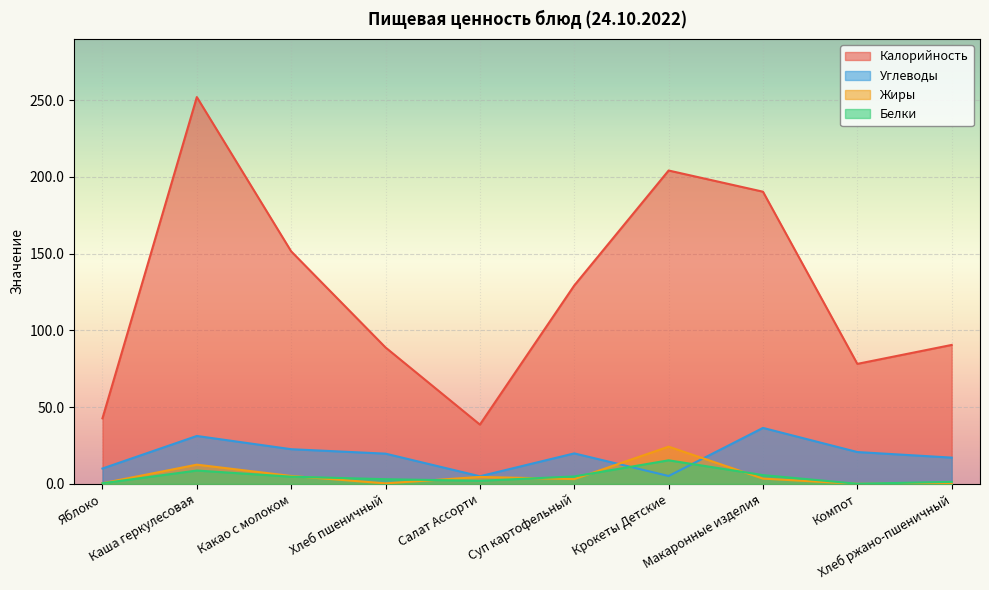

What is the maximum value shown in the chart?

251.9